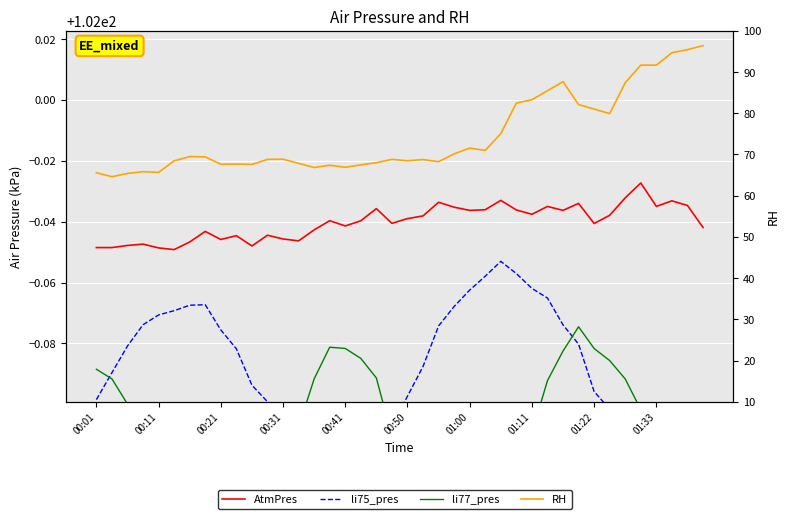

True or false: li75_pres and AtmPres cross at least once.

False